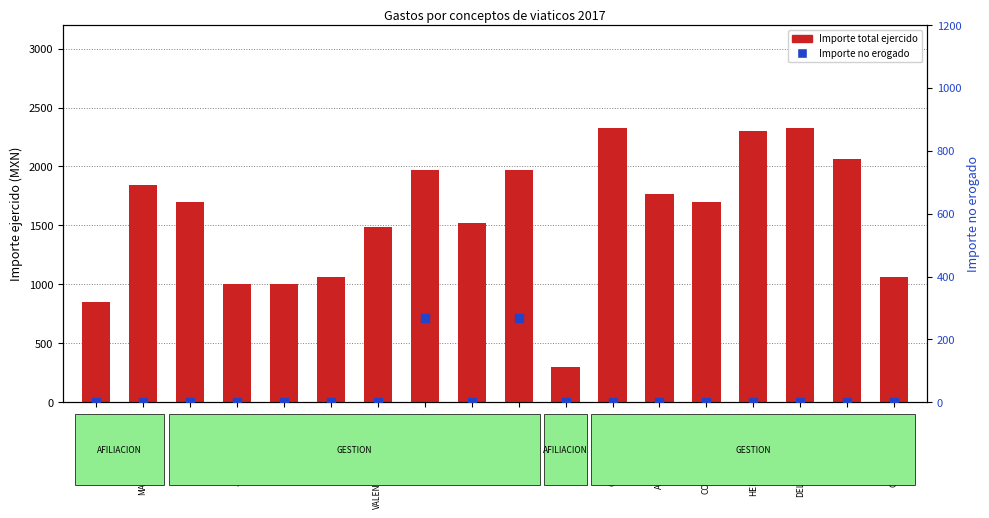

What are all the series names shown in the legend?

Importe total ejercido, Importe no erogado